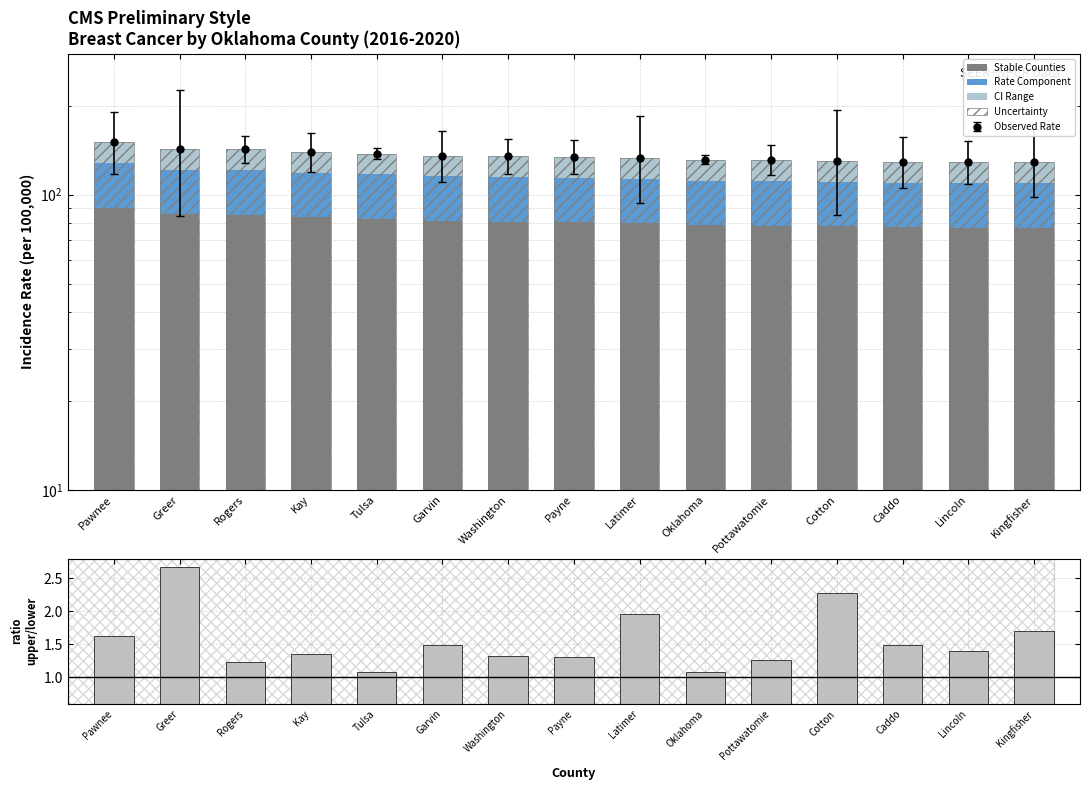

What is the sum of the Upper/Lower CI Ratio values at Latimer and Washington?

3.3